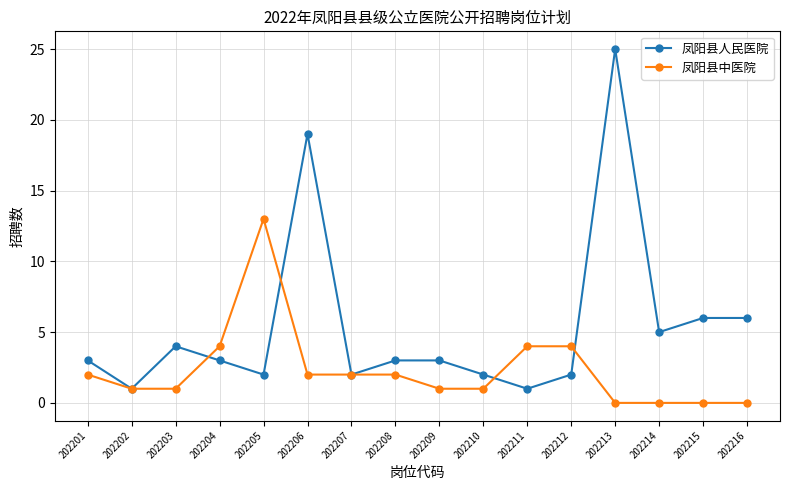

Reading left to right, what are all the values shown in this chart?

凤阳县人民医院: 202201=3	202202=1	202203=4	202204=3	202205=2	202206=19	202207=2	202208=3	202209=3	202210=2	202211=1	202212=2	202213=25	202214=5	202215=6	202216=6
凤阳县中医院: 202201=2	202202=1	202203=1	202204=4	202205=13	202206=2	202207=2	202208=2	202209=1	202210=1	202211=4	202212=4	202213=0	202214=0	202215=0	202216=0